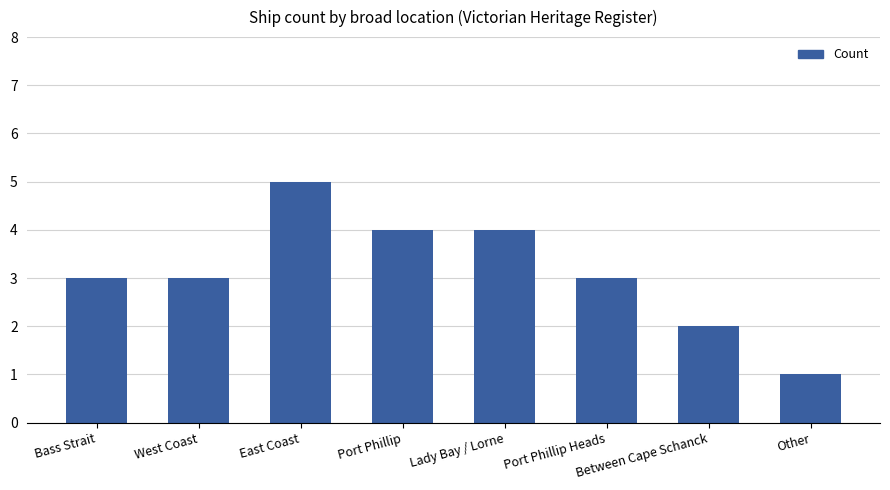

What is the minimum value shown in the chart?

1